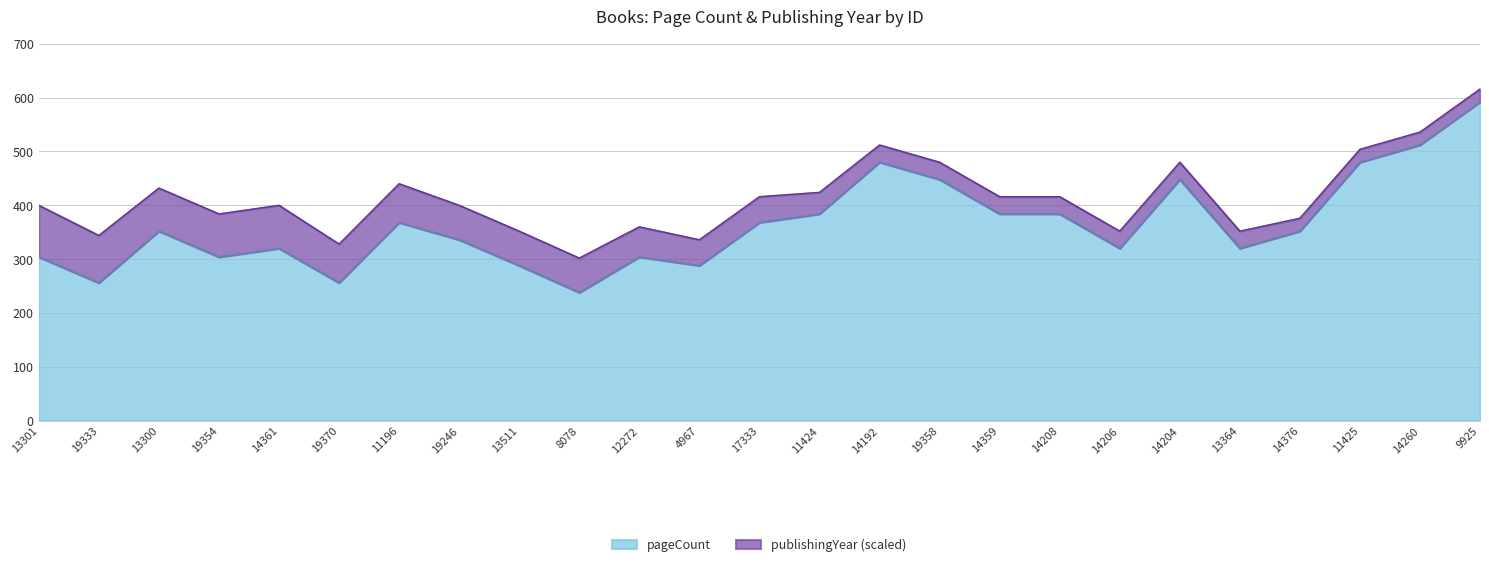

What position from the left is 17333?

13